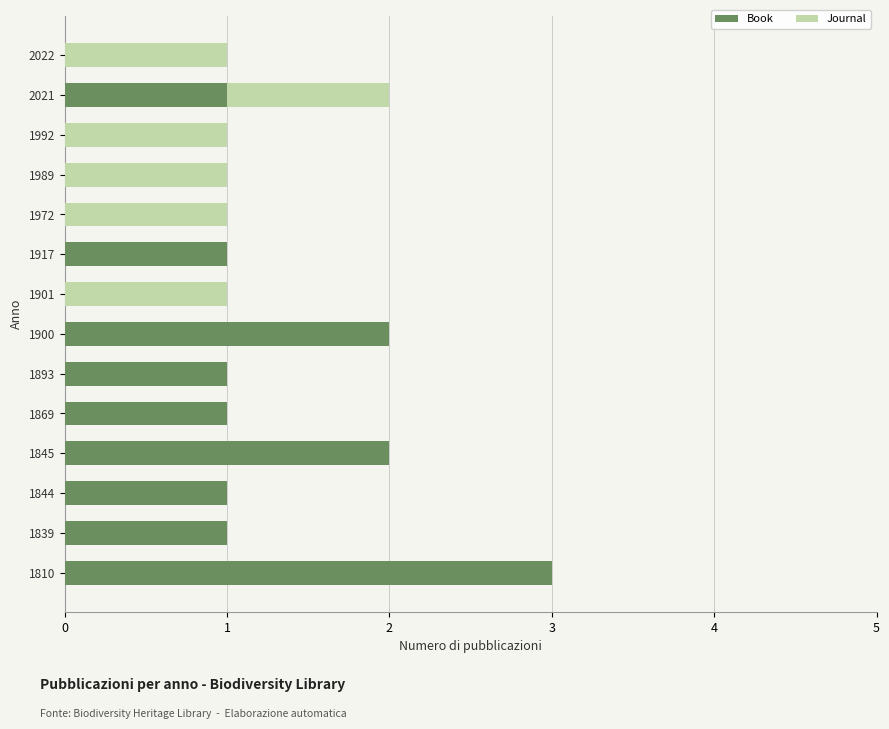

The value of Book at 1893 is 1. True or false?

True